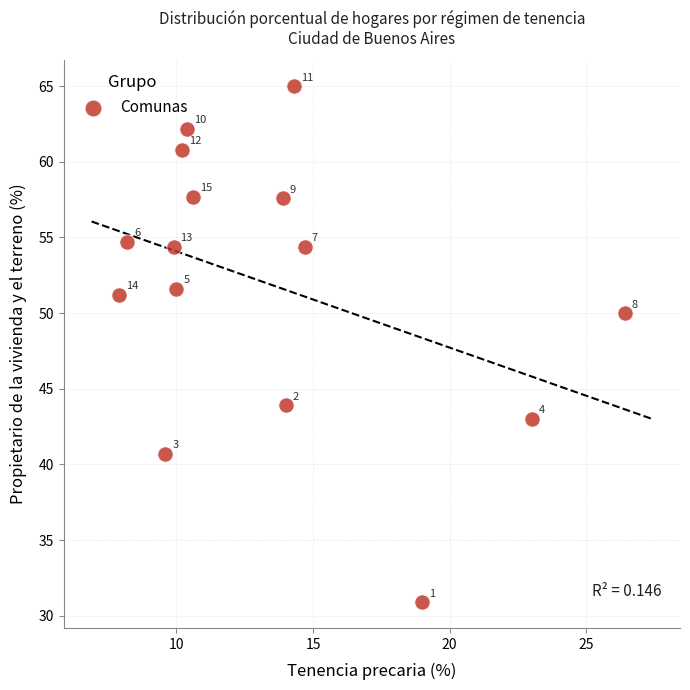

What Y value in the scatter plot is closest to 47?

50.0